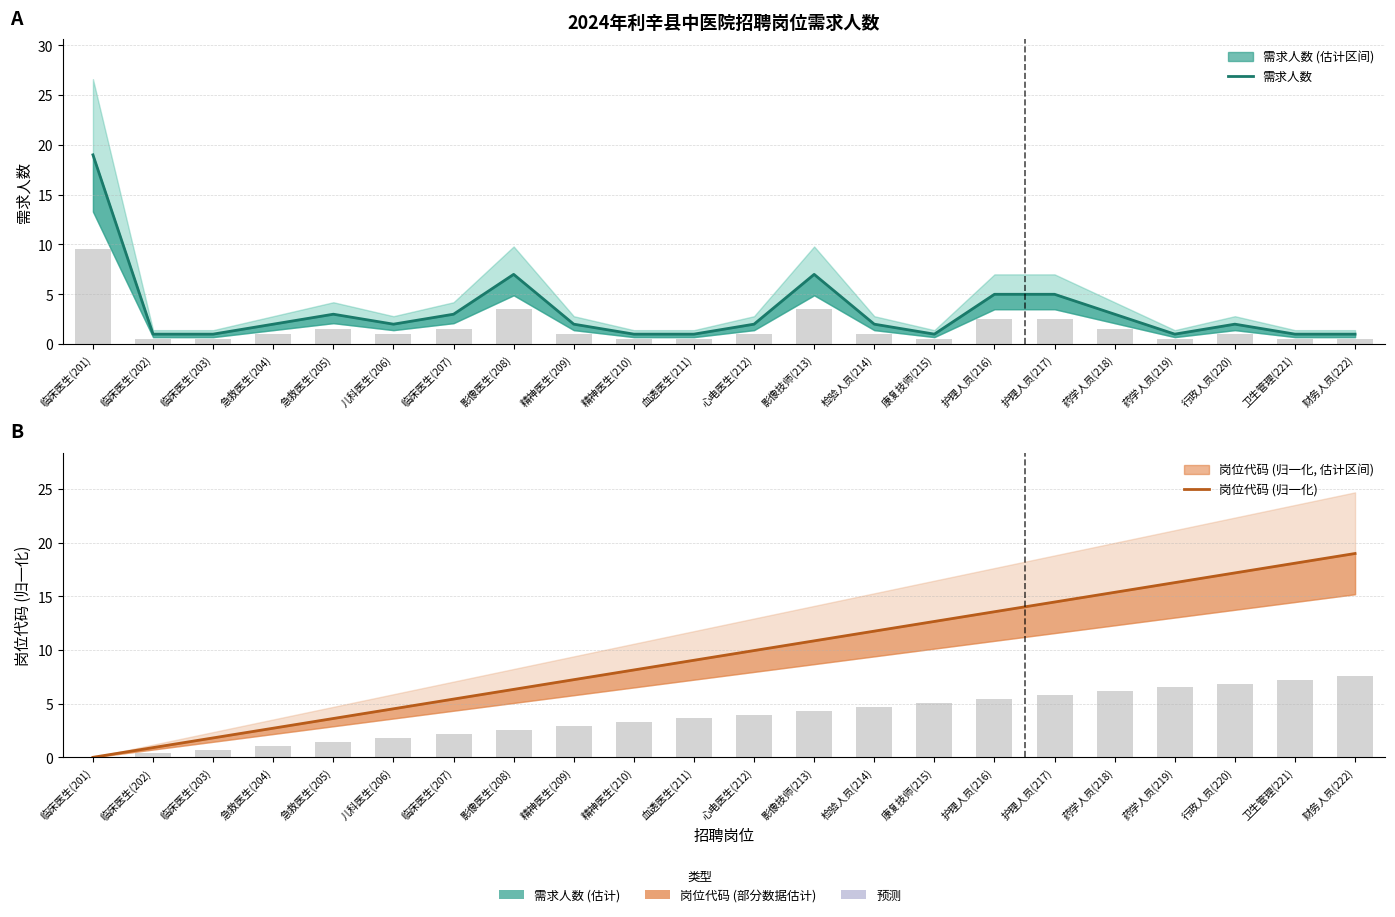

Which series has the widest spread of values?

岗位代码 (归一化)